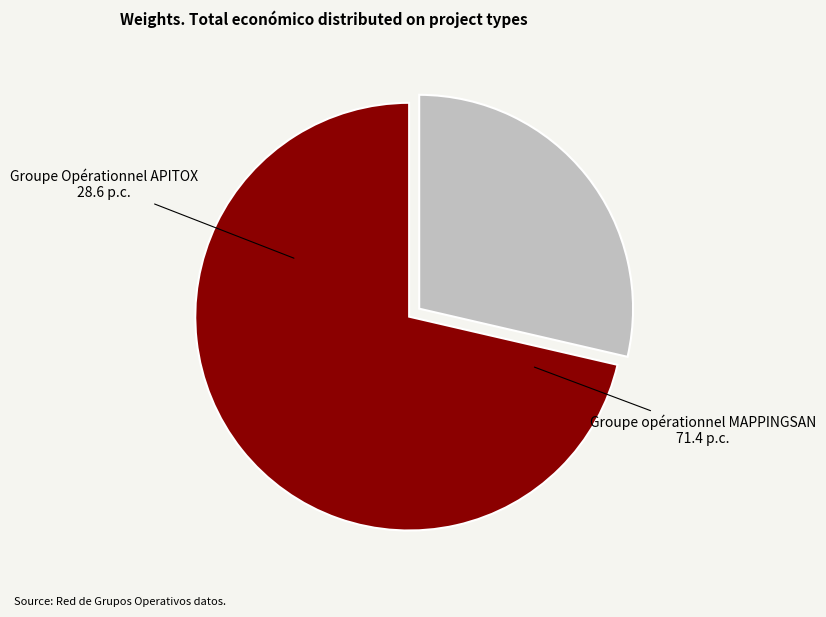

Does any single category account for the majority?

Yes